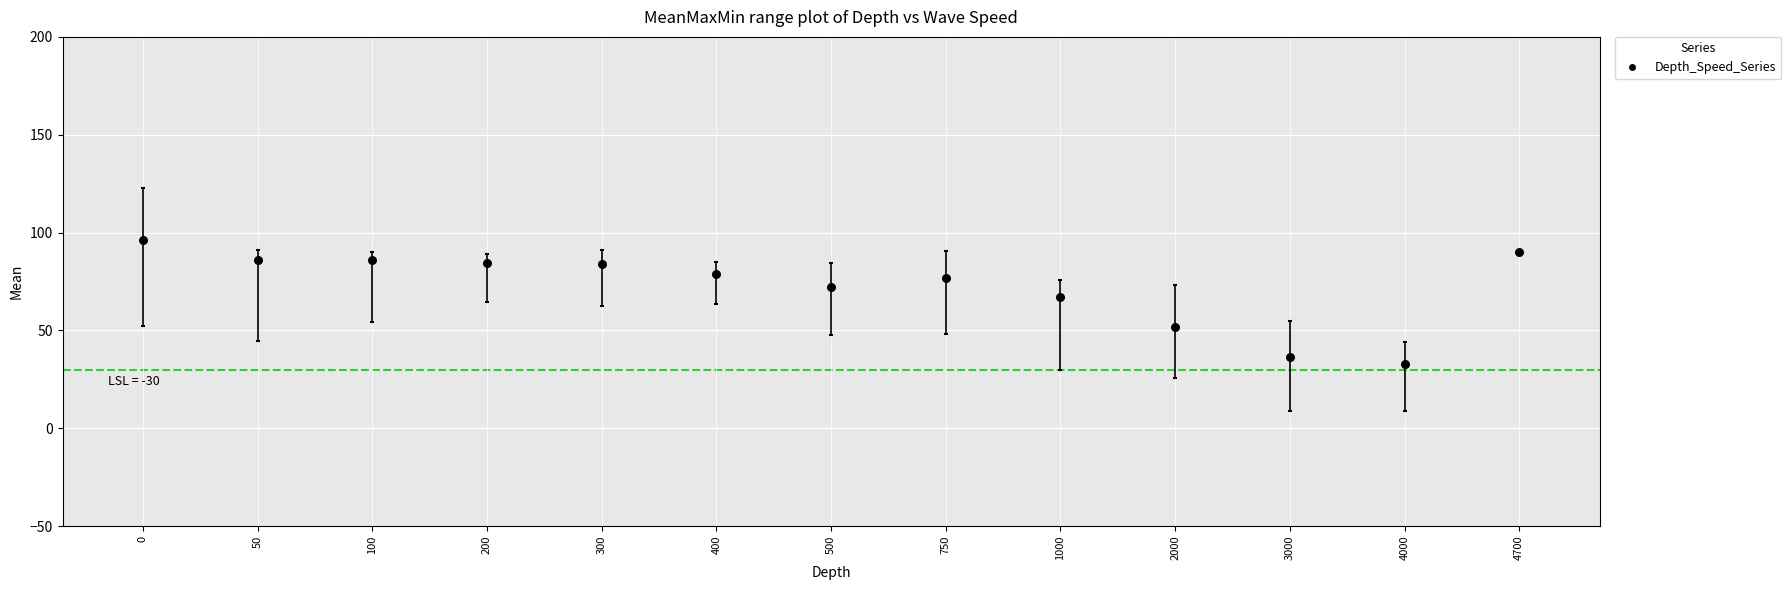

Between 750 and 4700, which is larger?

4700